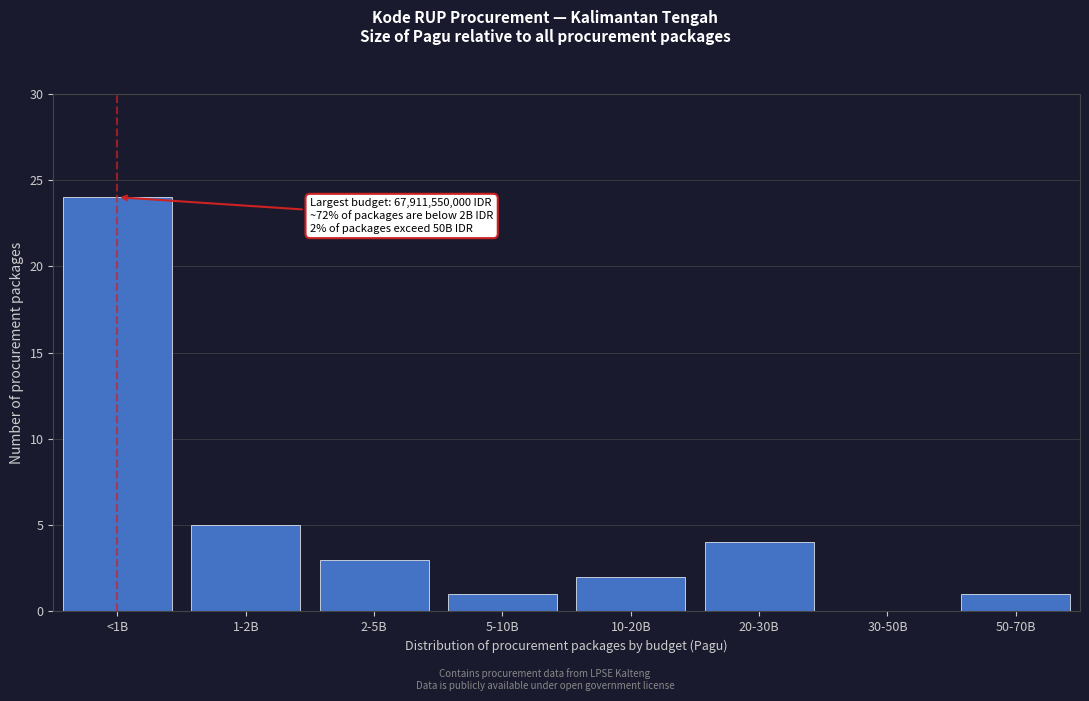

Reading left to right, list all the values displayed in this chart.

<1B=24	1-2B=5	2-5B=3	5-10B=1	10-20B=2	20-30B=4	30-50B=0	50-70B=1